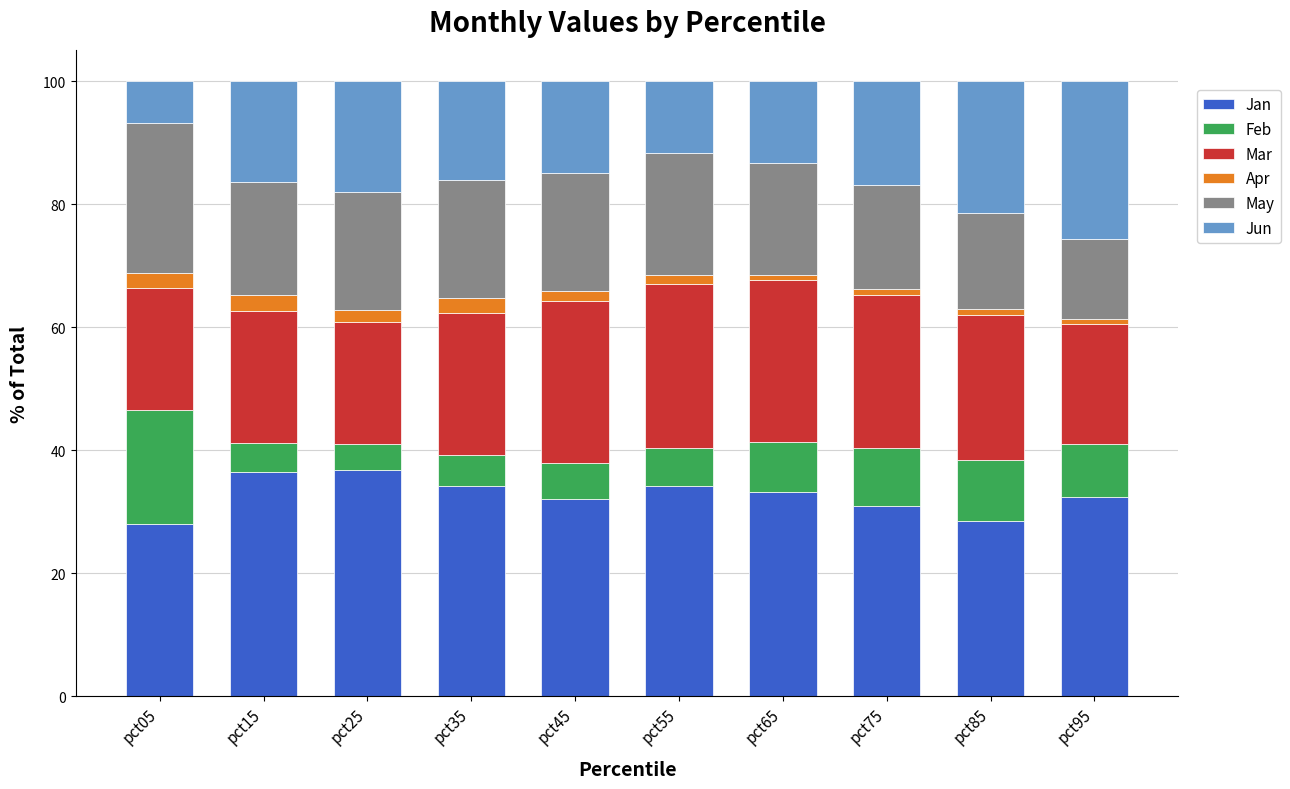

What is the difference between the second highest and minimum values in the Jan series?

8.5